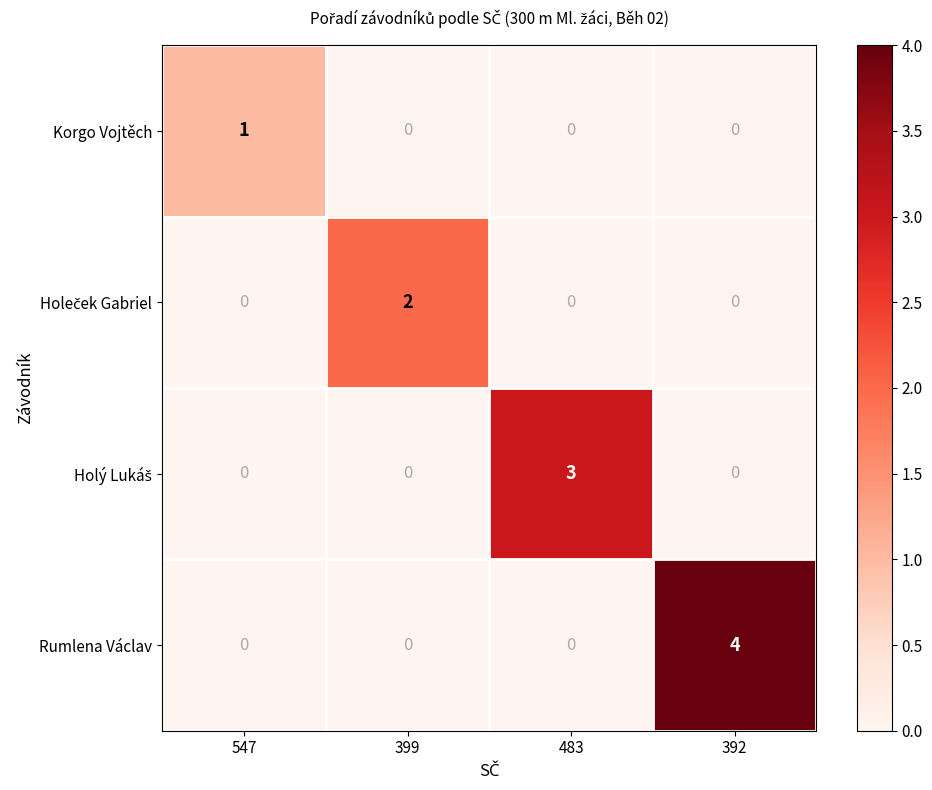

The value of Rumlena Václav at 392 is 4. True or false?

True